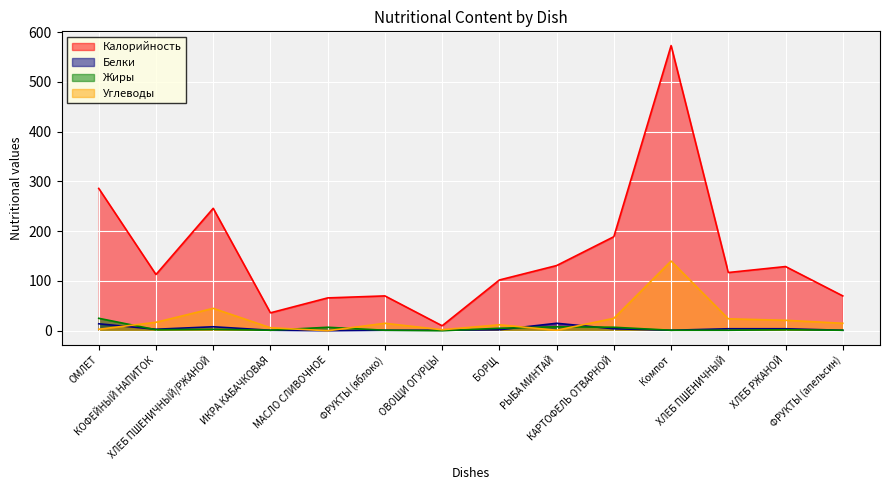

What are all the series names shown in the legend?

Калорийность, Белки, Жиры, Углеводы